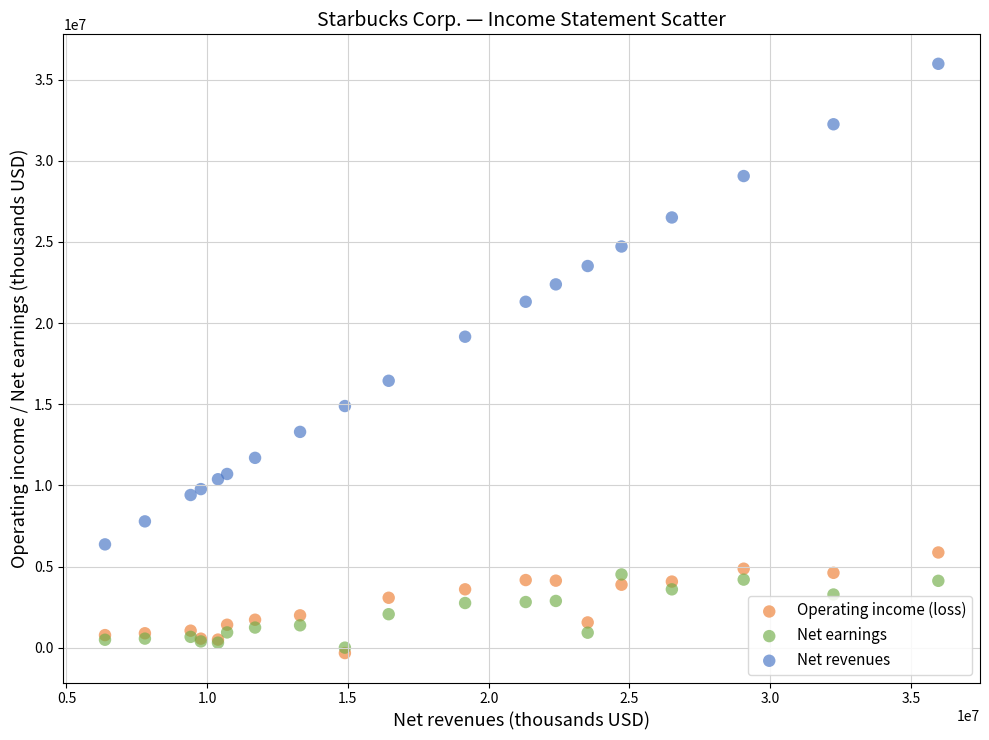

Which series reaches the minimum Y coordinate?

Operating income (loss)